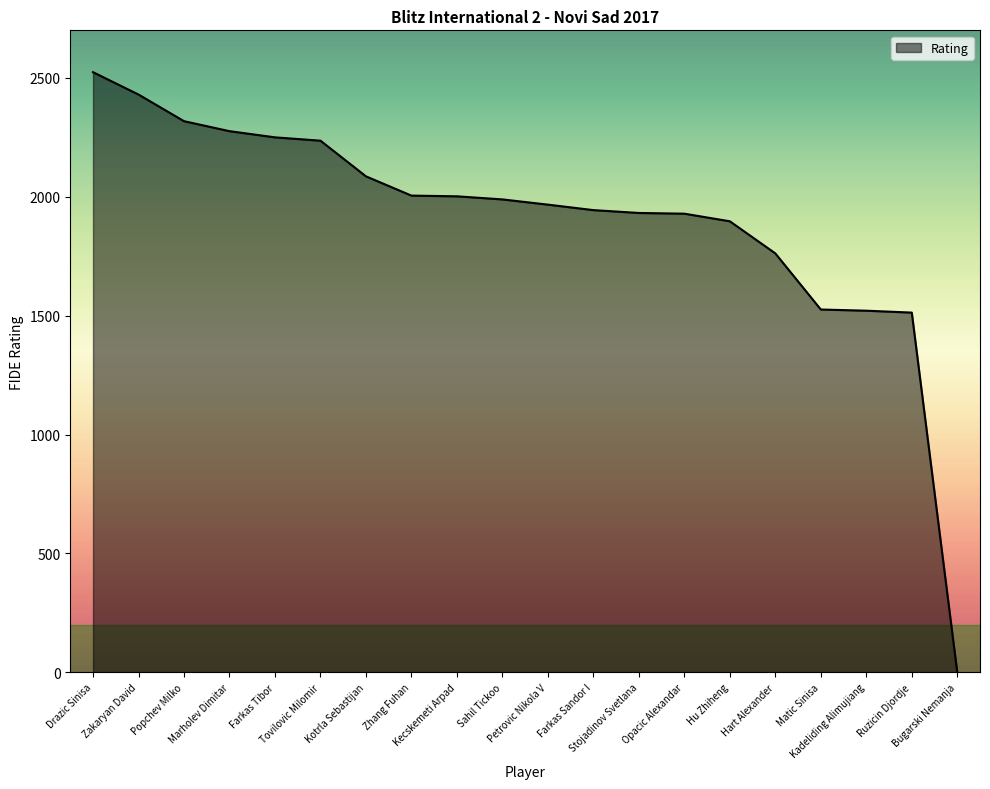

What is the change in value from Kecskemeti Arpad to Matic Sinisa?

-476